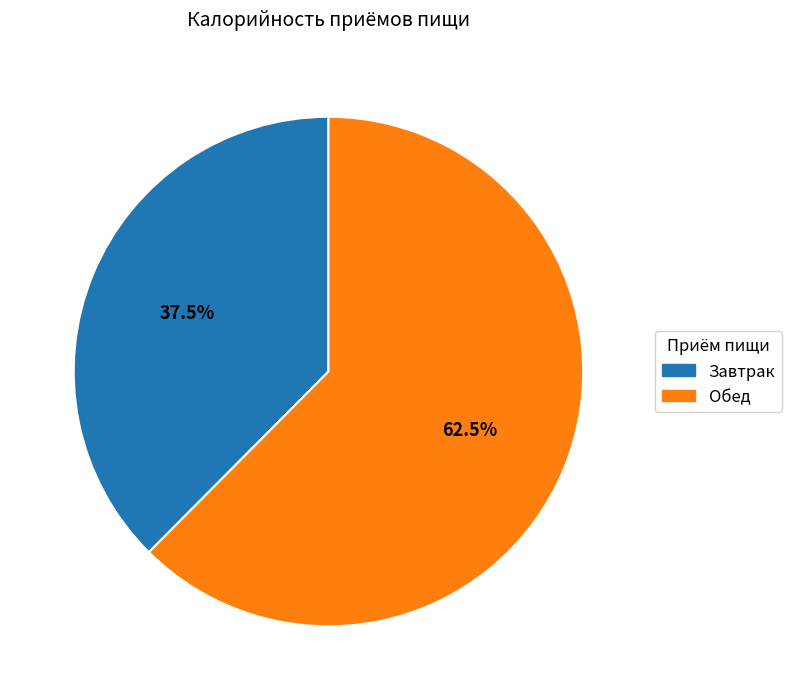

Which slice is the largest?

Обед